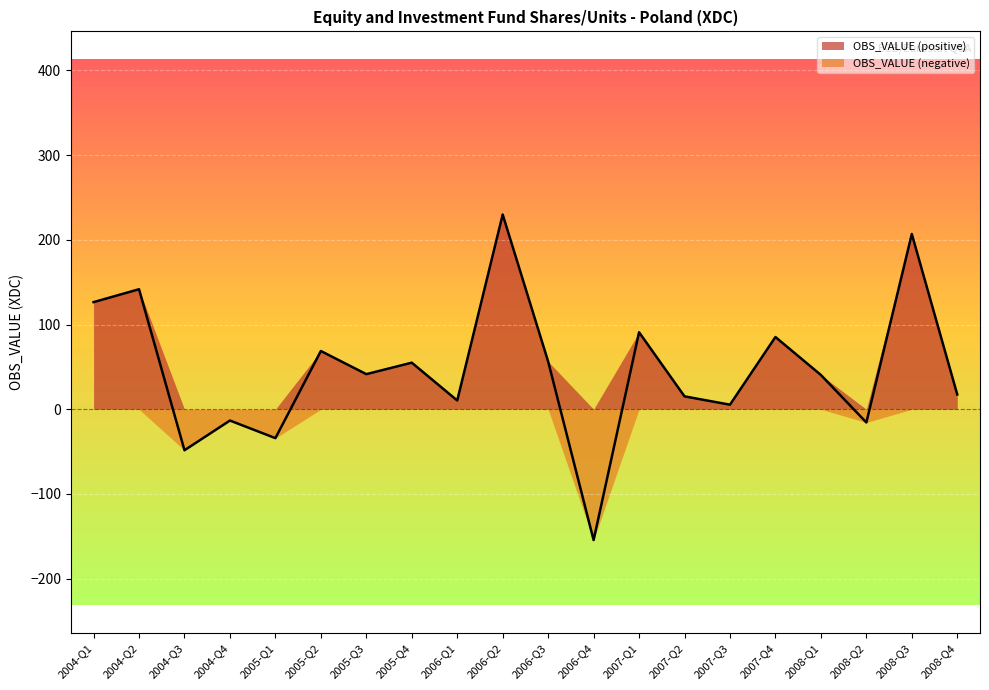

The value at 2006-Q1 is 10.4. True or false?

True